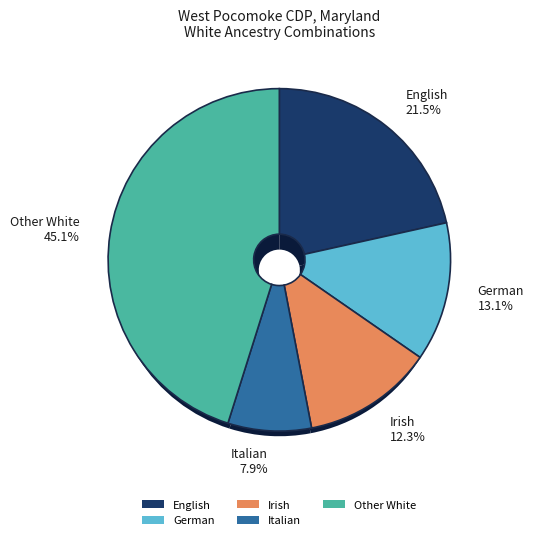

Which slice is the largest?

Other White alone or in any combination